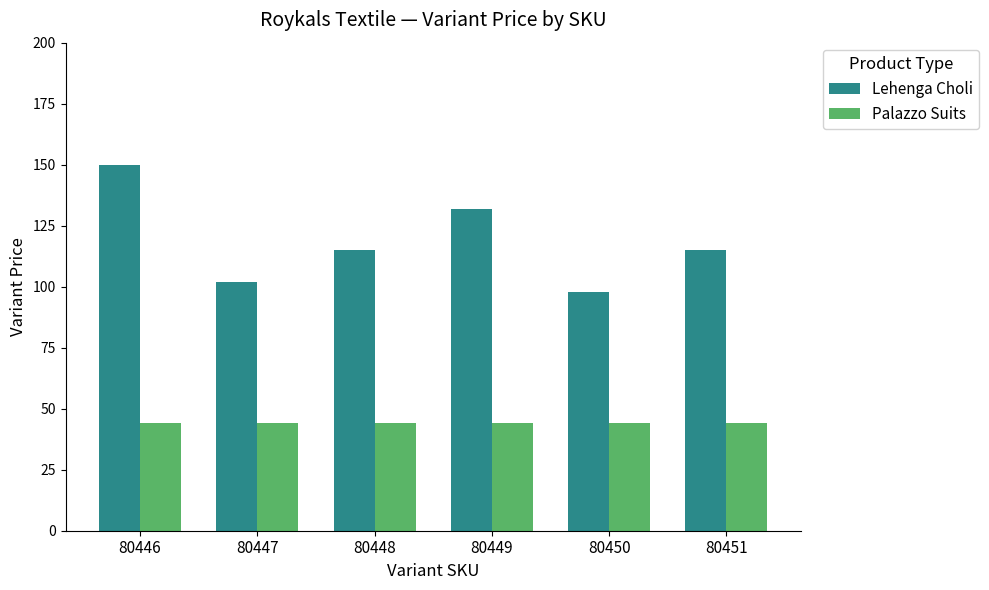

Reading left to right, what are all the values shown in this chart?

Lehenga Choli: 150	102	115	132	98	115
Palazzo Suits: 44	44	44	44	44	44